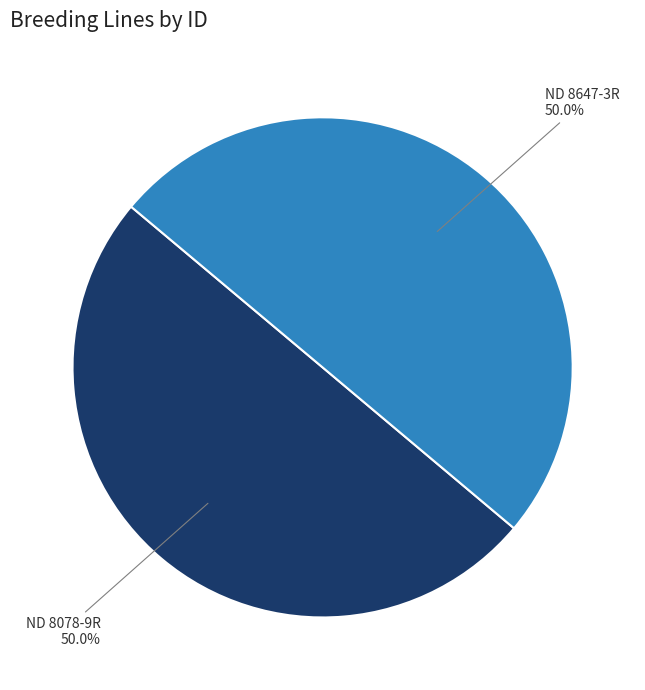

What percentage is NOT represented by ND 8647-3R?

50.0%